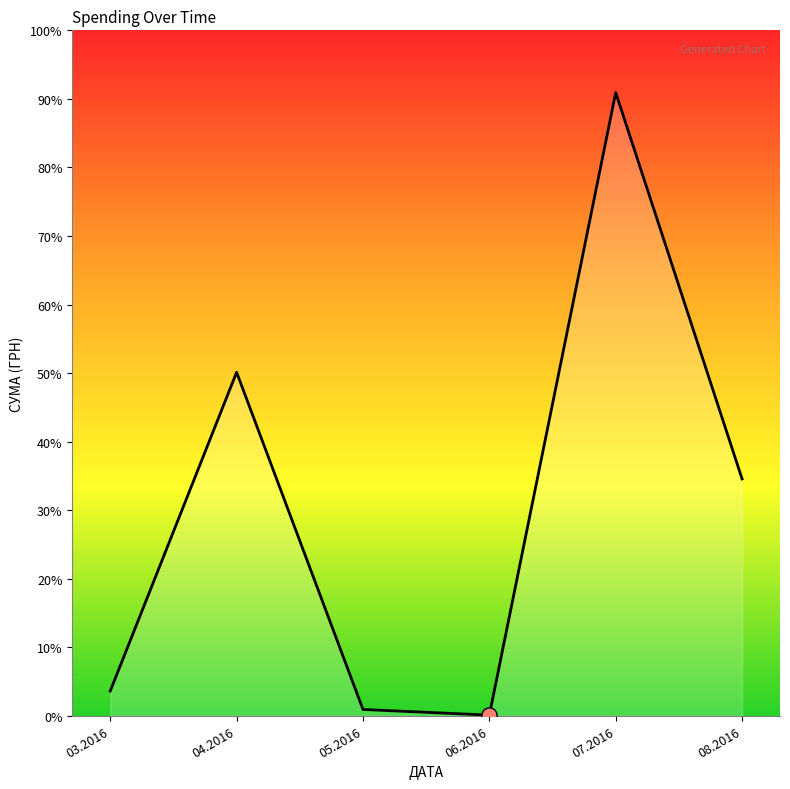

What is the ratio of the value at 08.2016 to the value at 05.2016?

37.5